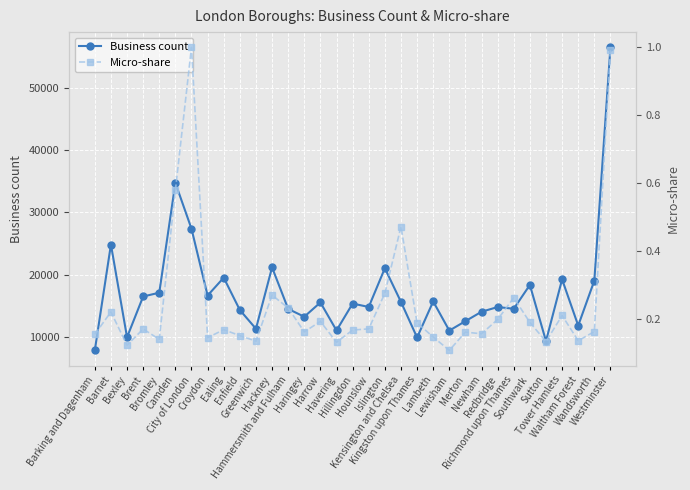

True or false: Micro-share and Business count cross at least once.

False